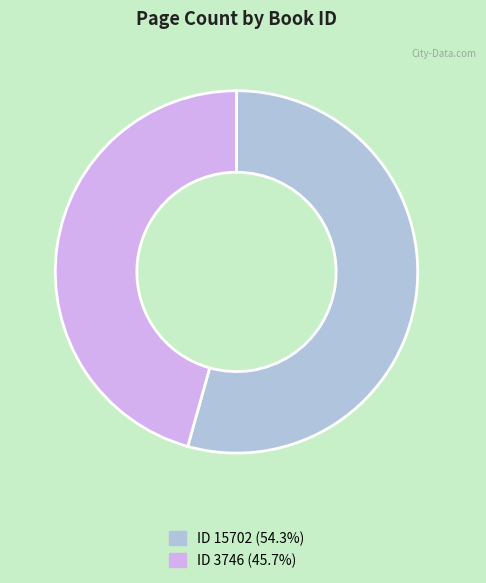

Count the number of slices in the pie.

2